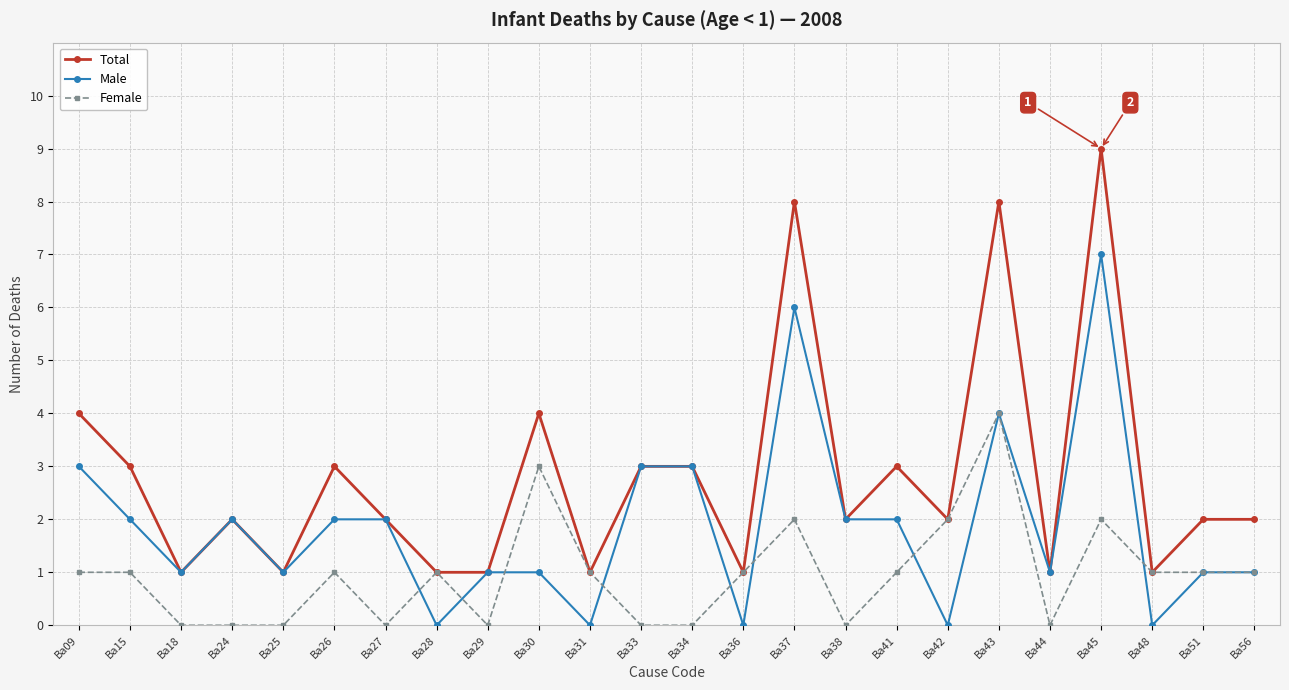

What value does the Total series have at Ba15?

3